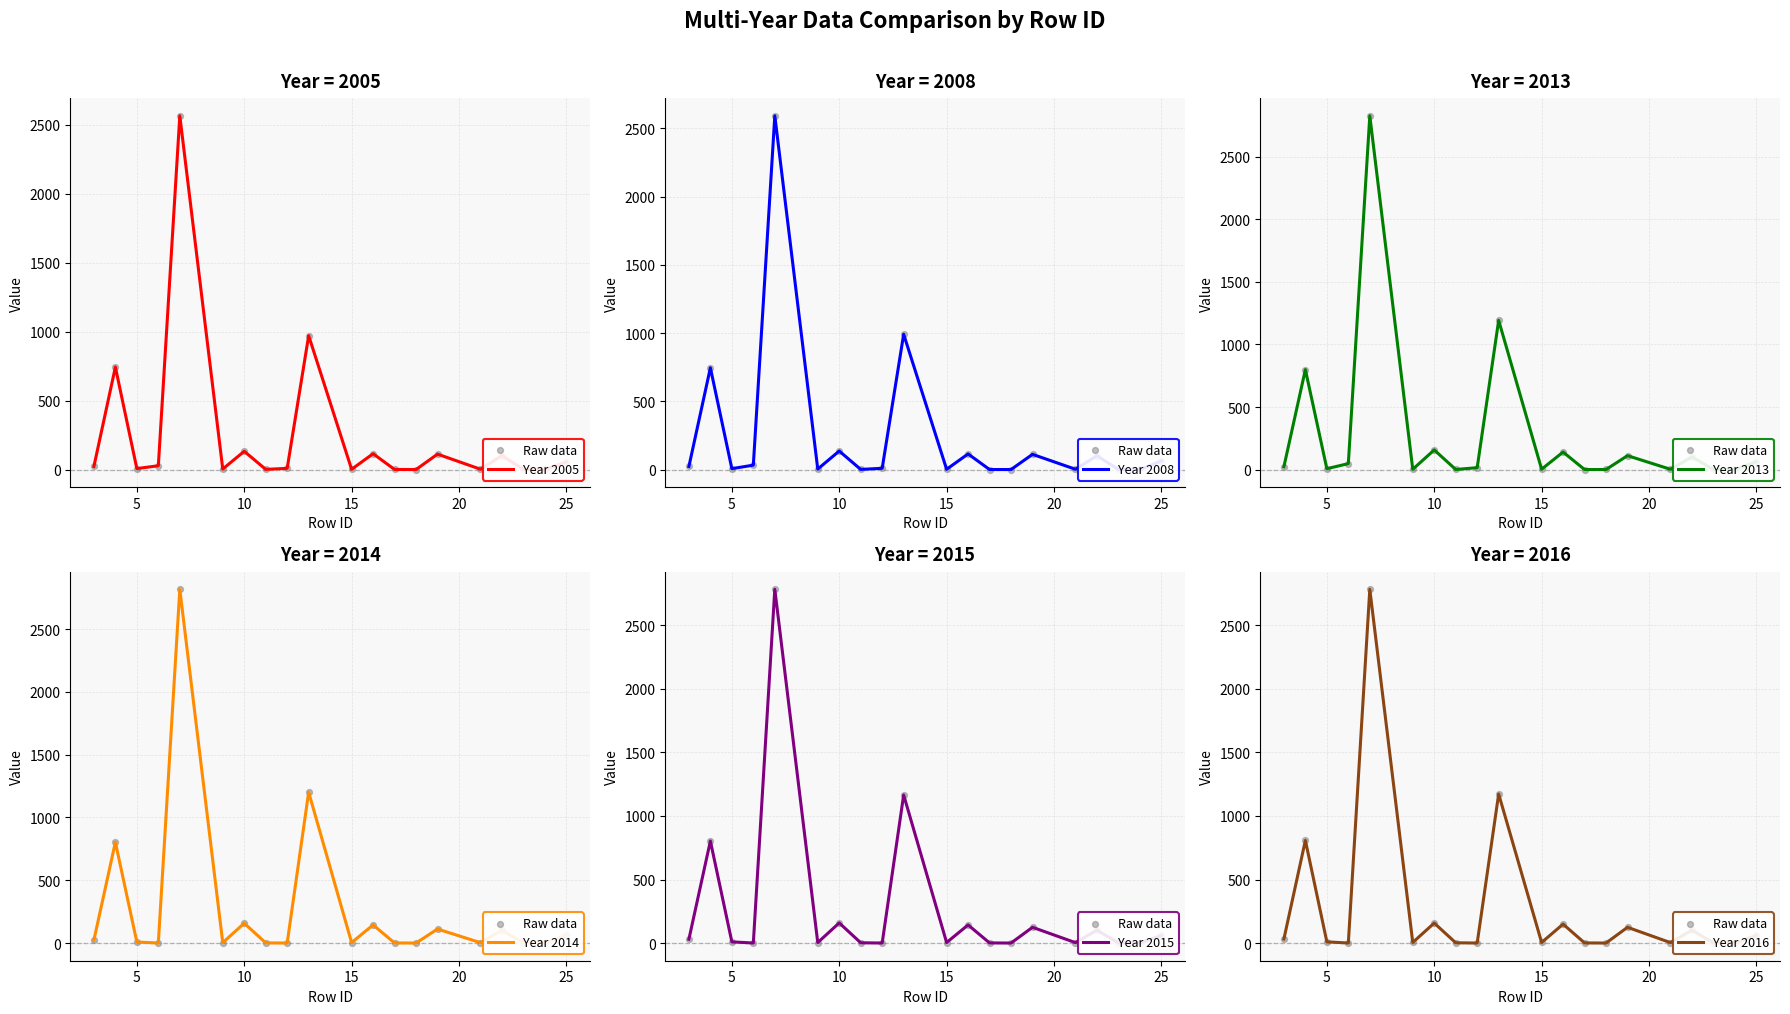

Which series reaches the maximum Y coordinate?

2013